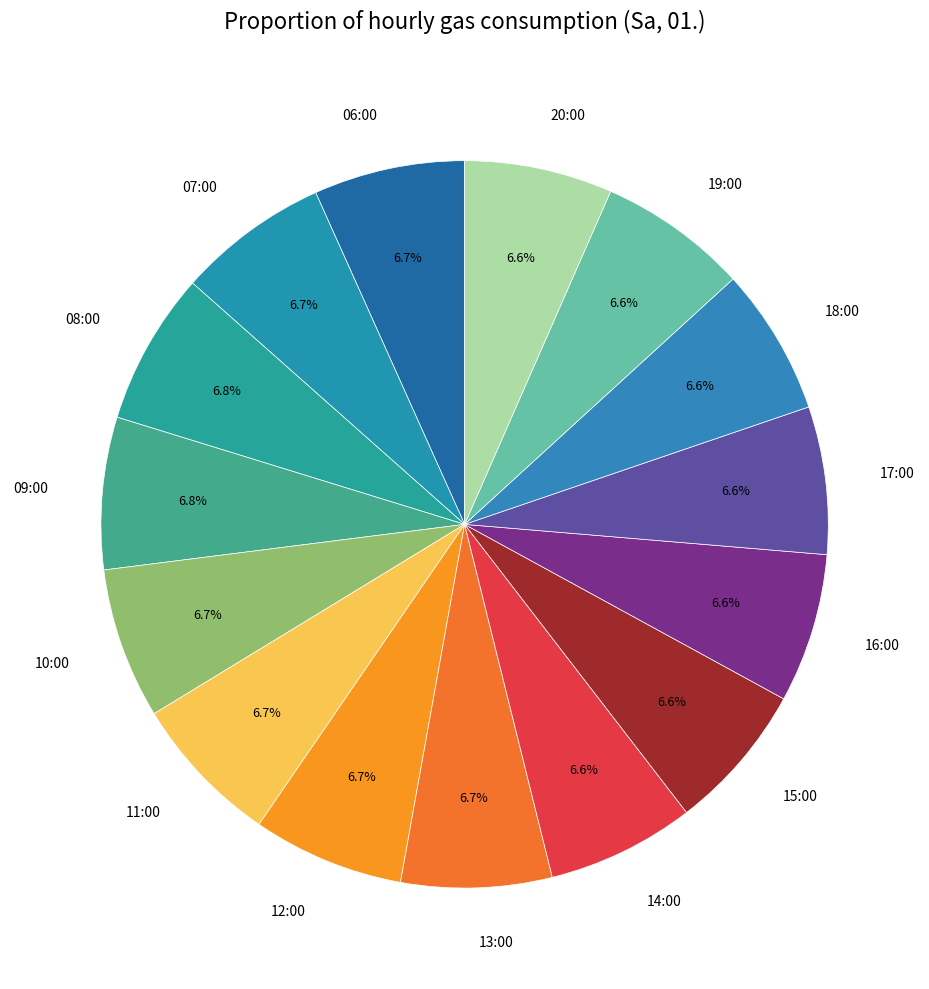

Does 17:00 represent more than half of the total?

No